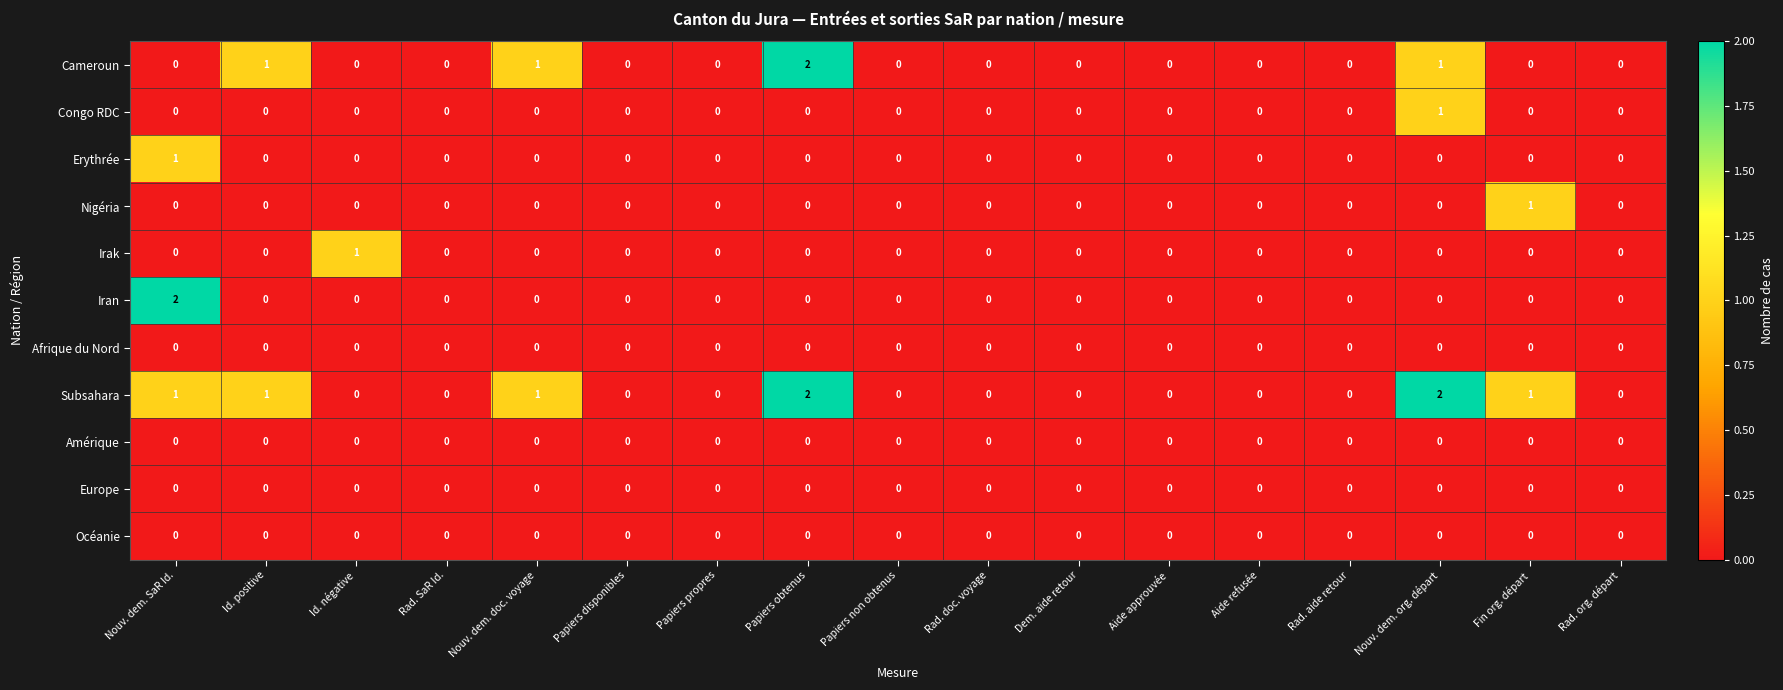

Count the number of categories in the chart.

17